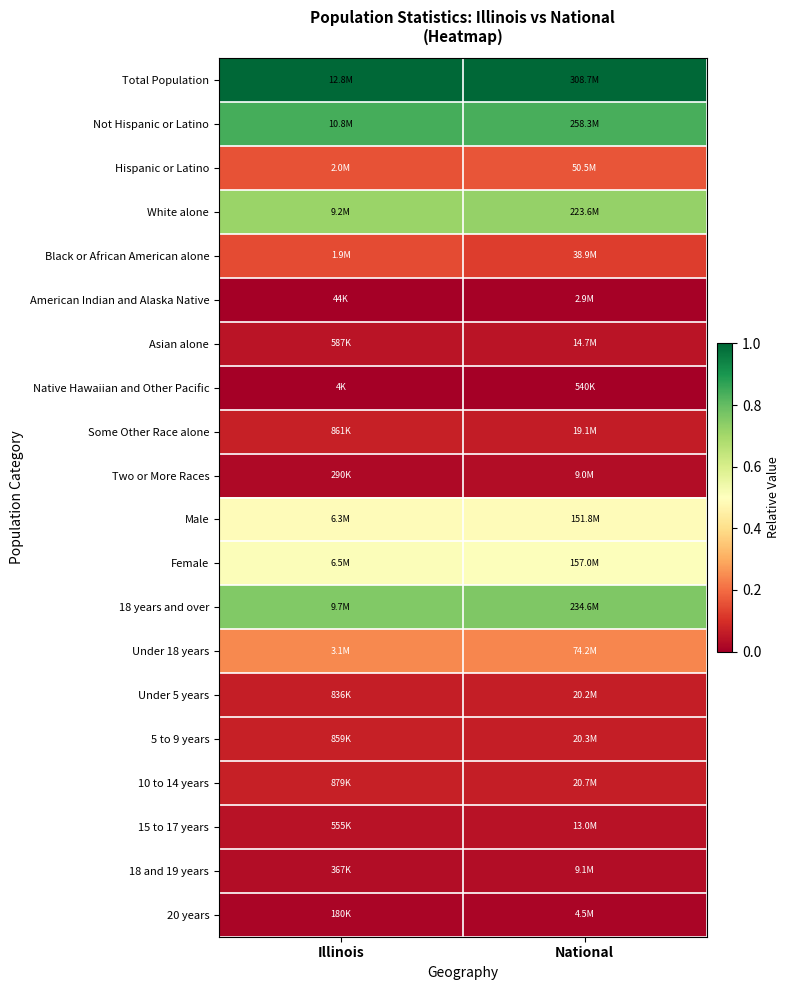

How many categories are shown in the chart?

2